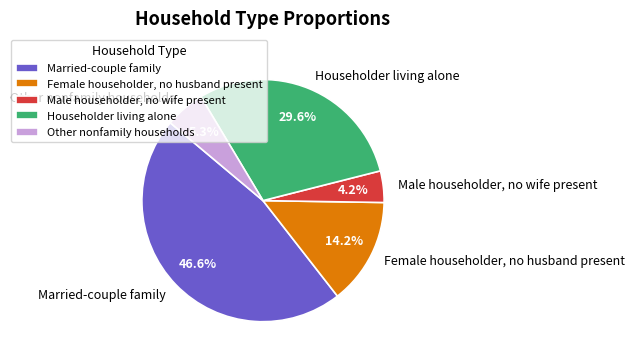

What portion of the pie excludes Male householder, no wife present?

95.8%